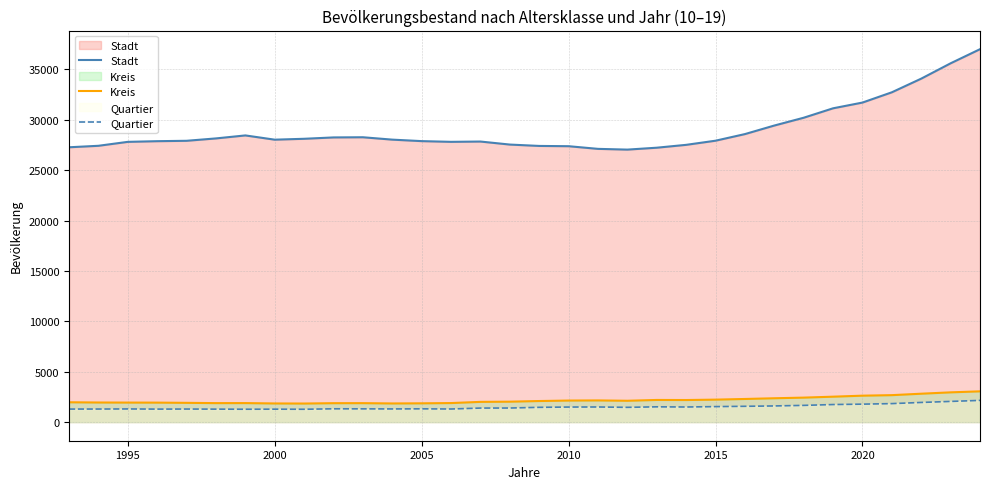

True or false: Kreis and Quartier intersect in this chart.

False